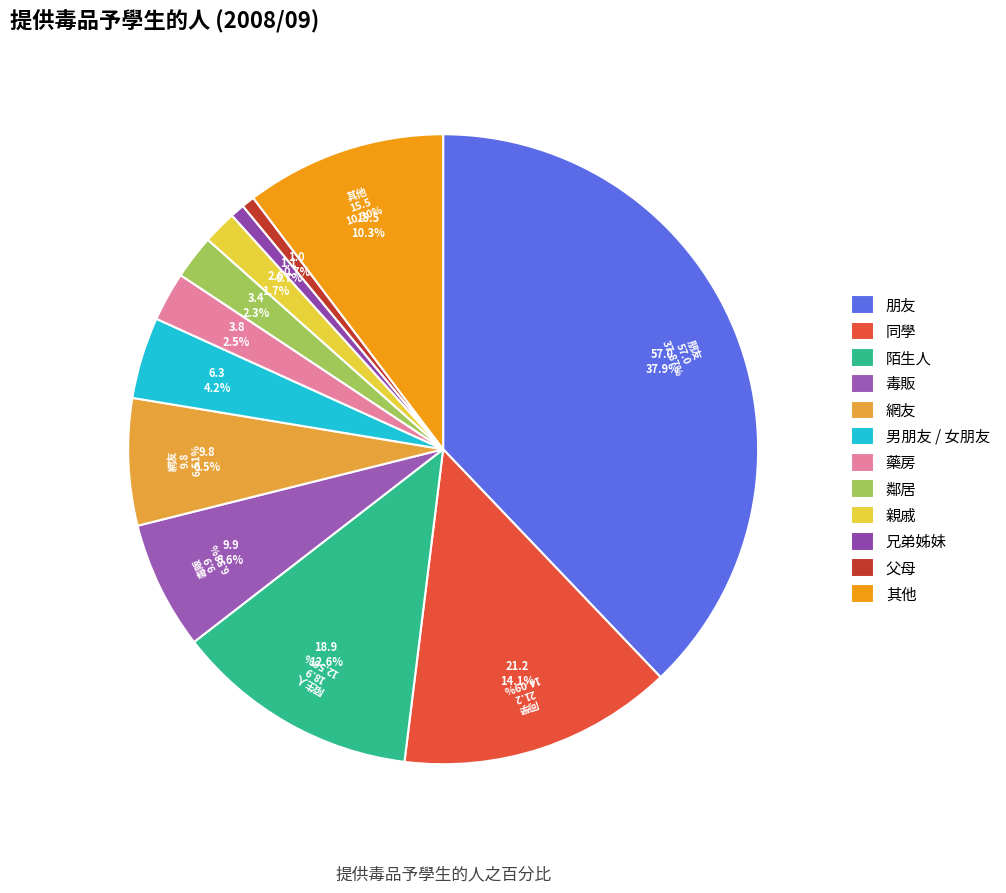

True or false: 男朋友 / 女朋友 accounts for 4% of the total.

True